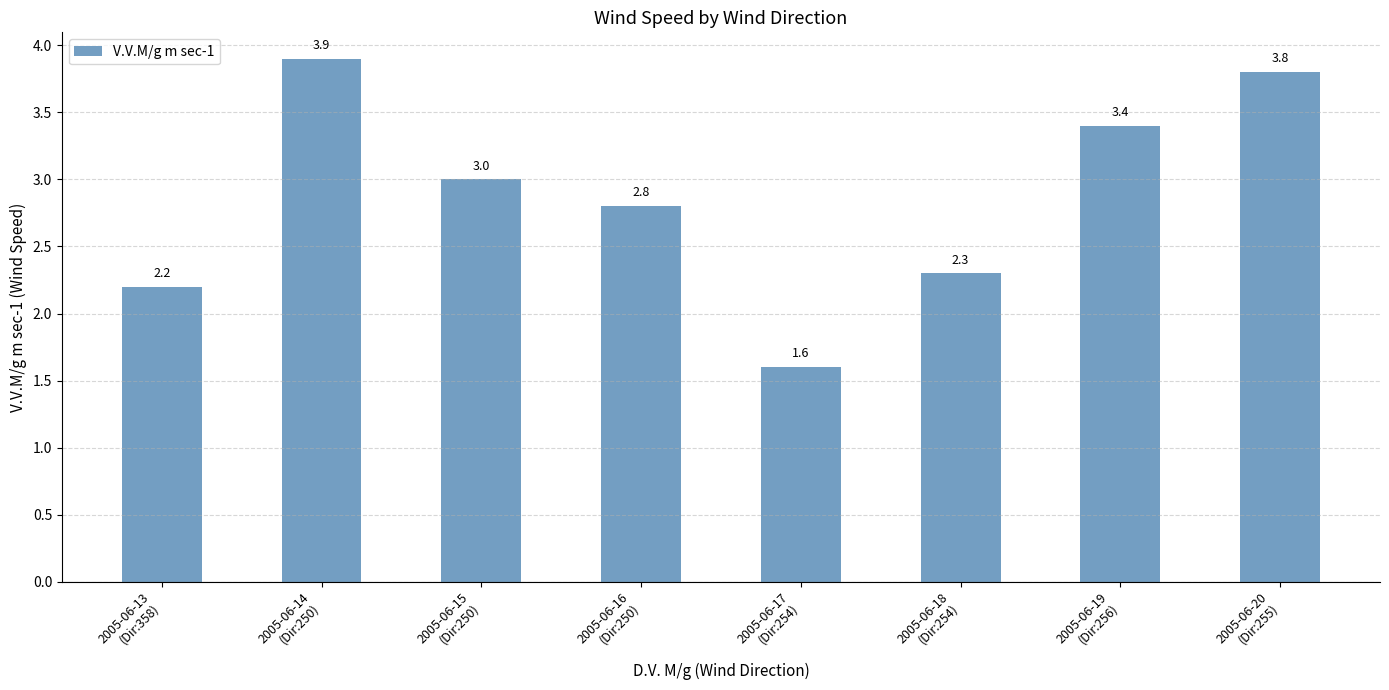

At which label does the data first exceed 3?

2005-06-14
(Dir:250)